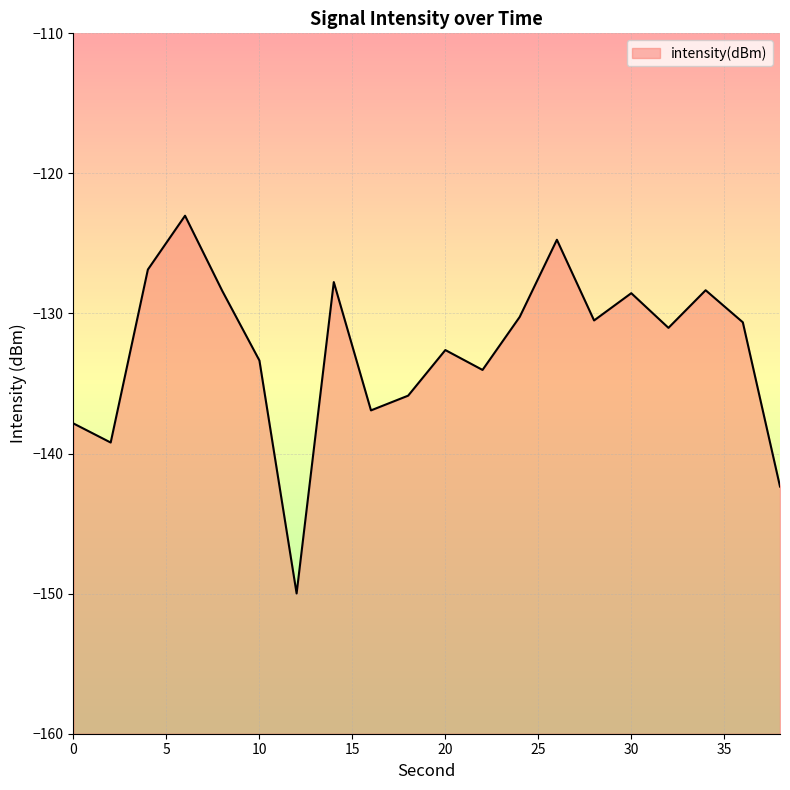

Which category has the lowest value across all series?

12